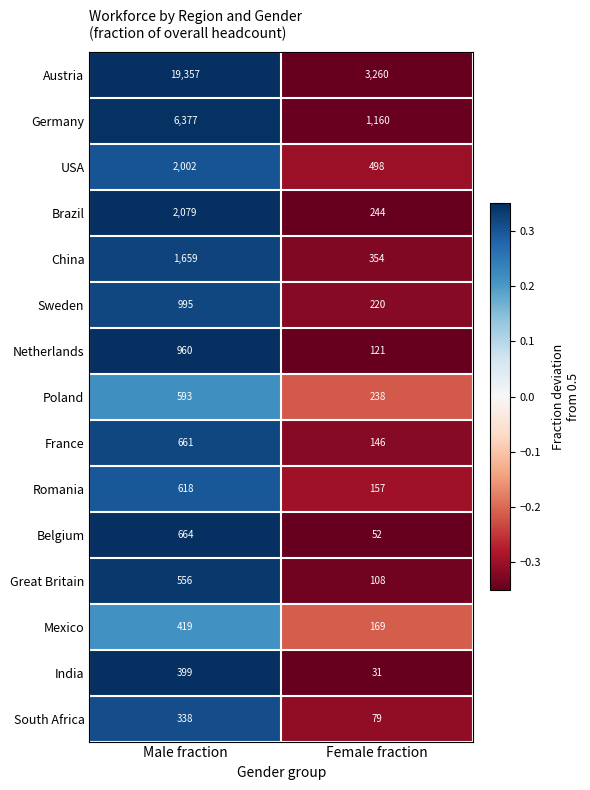

Reading left to right, extract all data points from this chart.

Austria: Male fraction=19357	Female fraction=3260
Germany: Male fraction=6377	Female fraction=1160
USA: Male fraction=2002	Female fraction=498
Brazil: Male fraction=2079	Female fraction=244
China: Male fraction=1659	Female fraction=354
Sweden: Male fraction=995	Female fraction=220
Netherlands: Male fraction=960	Female fraction=121
Poland: Male fraction=593	Female fraction=238
France: Male fraction=661	Female fraction=146
Romania: Male fraction=618	Female fraction=157
Belgium: Male fraction=664	Female fraction=52
Great Britain: Male fraction=556	Female fraction=108
Mexico: Male fraction=419	Female fraction=169
India: Male fraction=399	Female fraction=31
South Africa: Male fraction=338	Female fraction=79